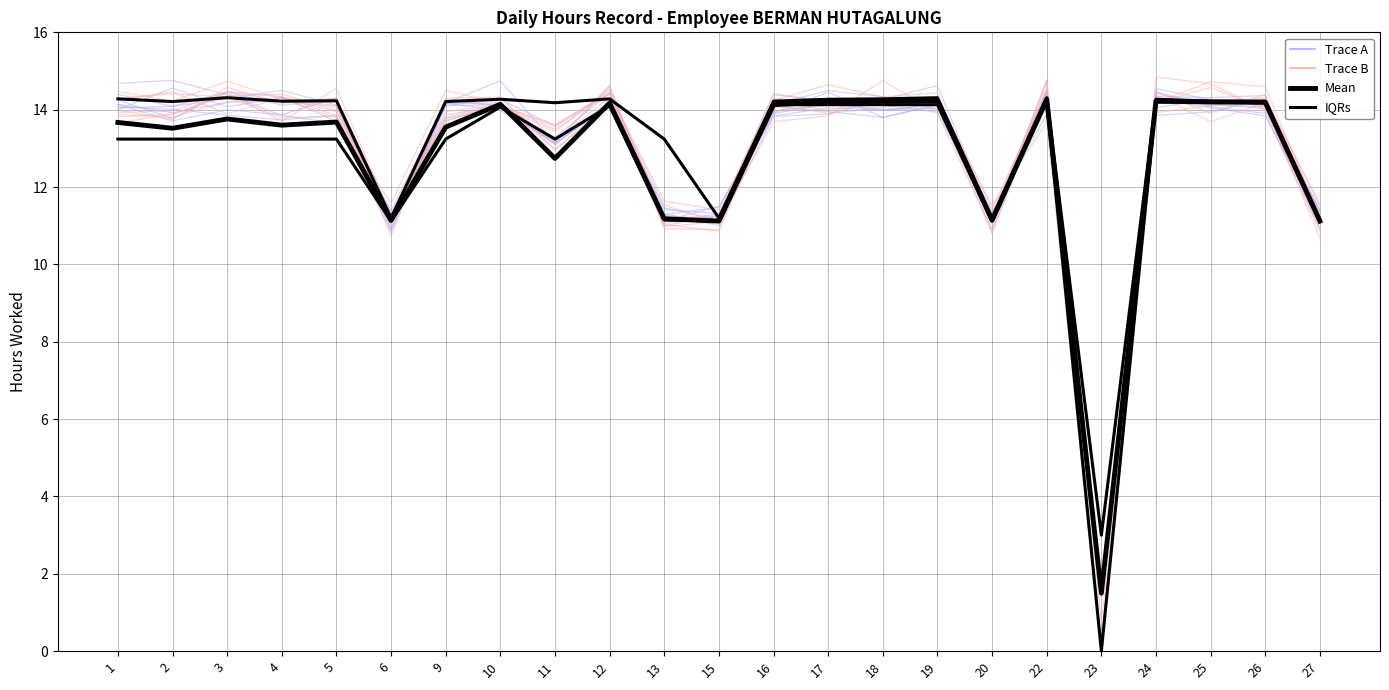

At which category is the sum across all series the highest?

22